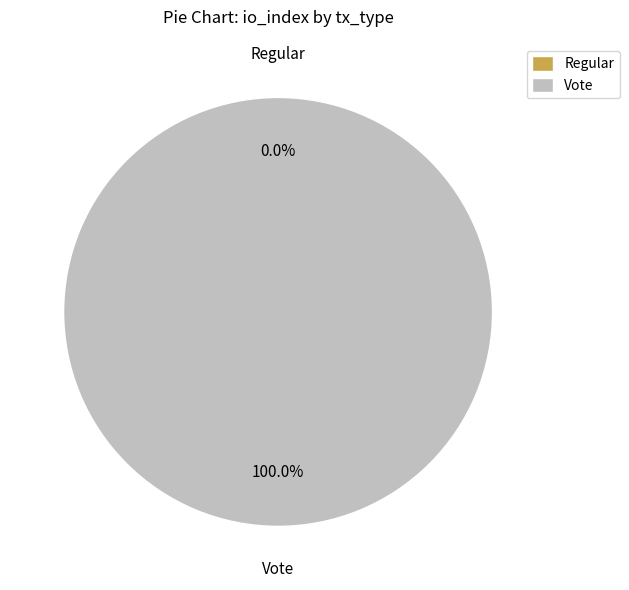

To the nearest percent, what portion does Vote represent?

100%